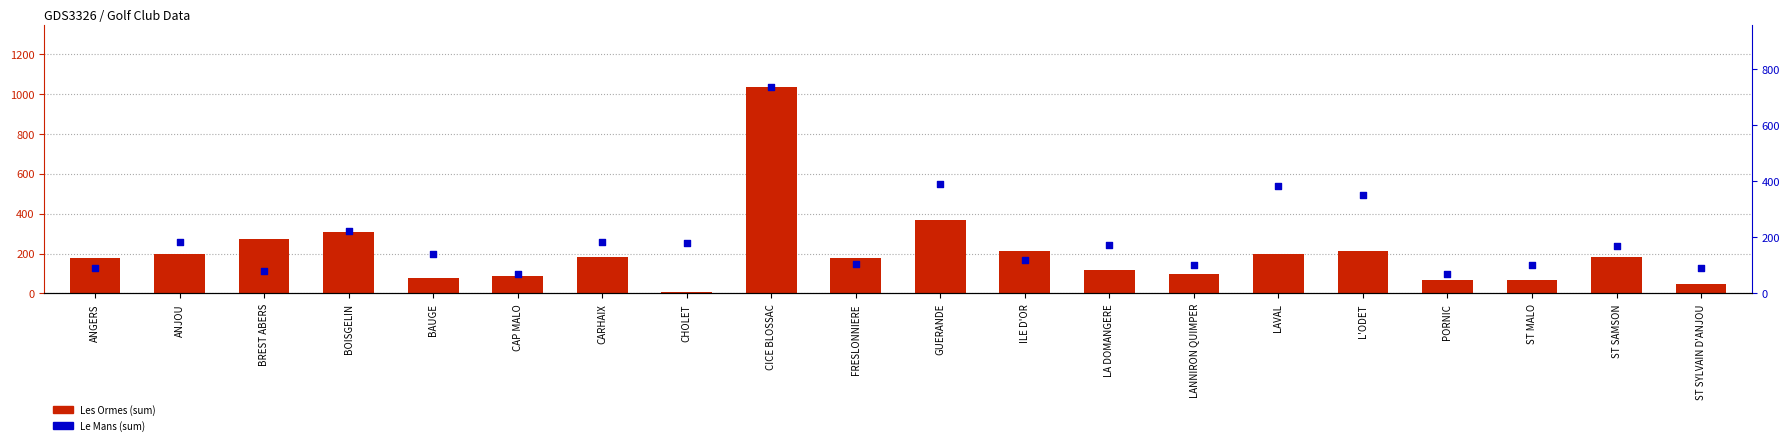

What is the total value across all series at ST SAMSON?

352.0